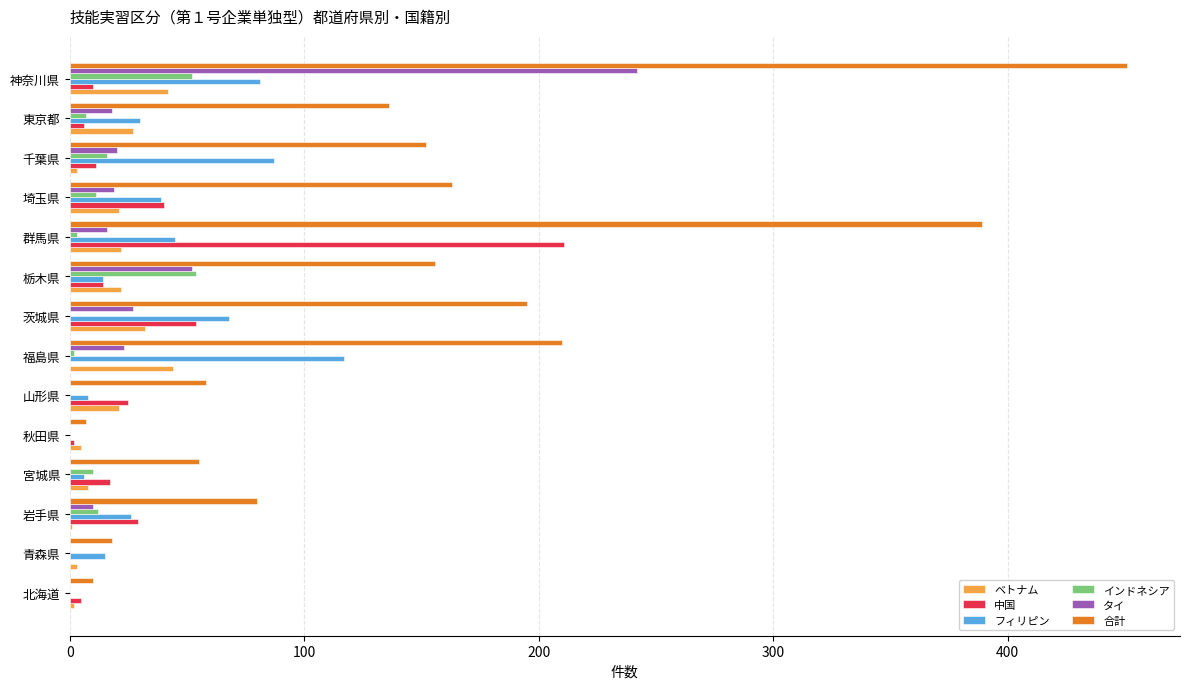

At which category is the sum across all series the highest?

神奈川県